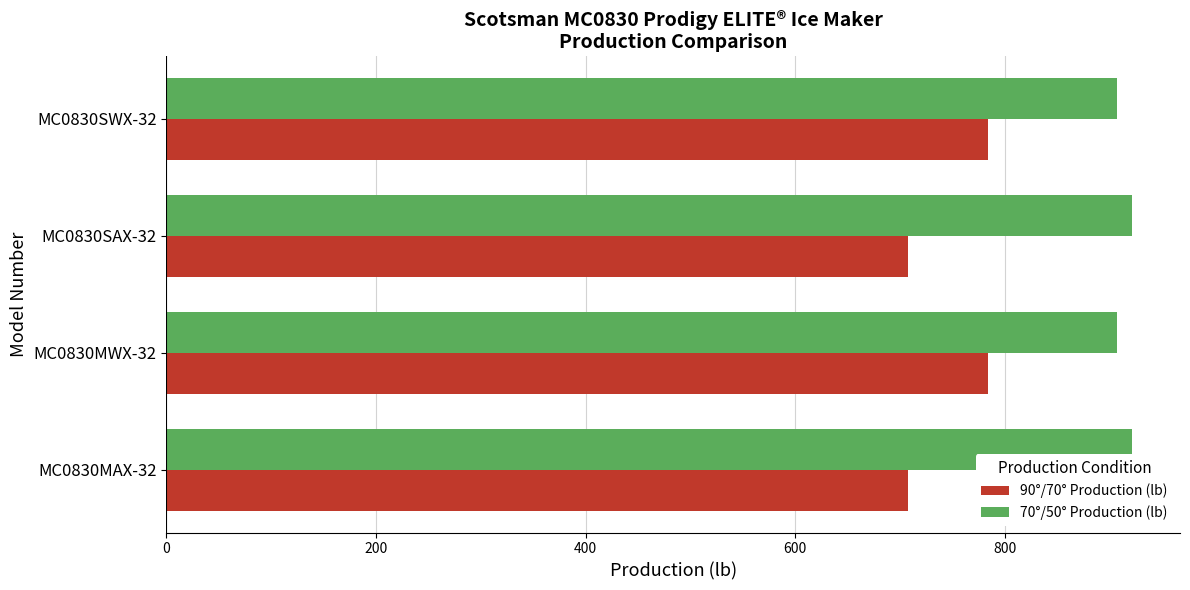

Which series has the largest range (max minus min)?

90°/70° Production (lb)